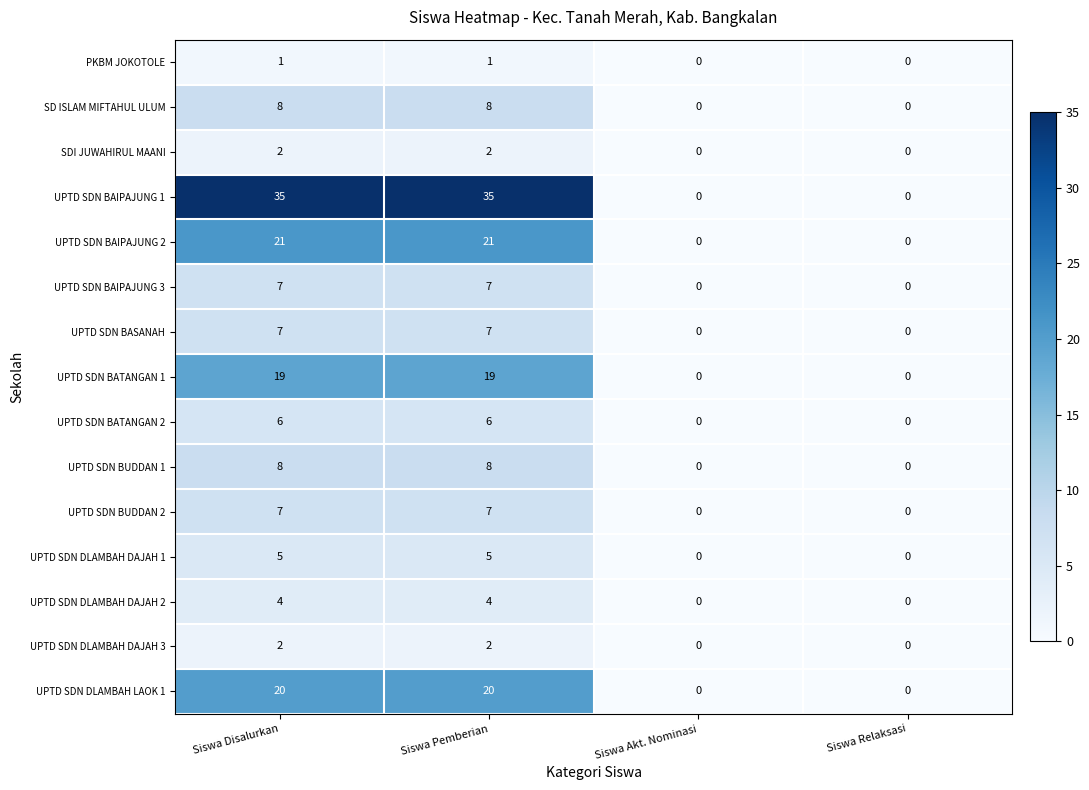

Which series has the widest spread of values?

UPTD SDN BAIPAJUNG 1